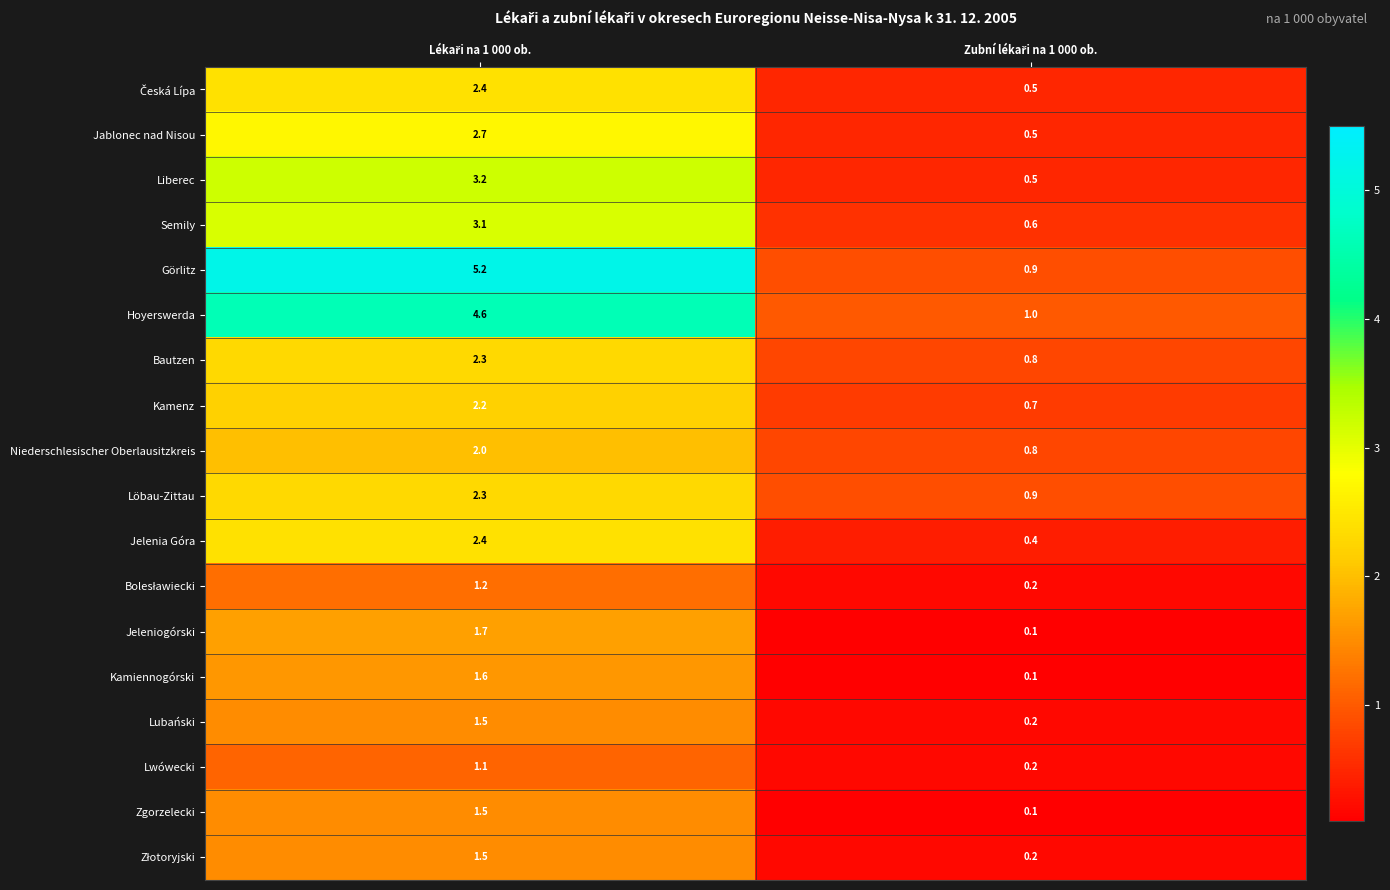

What is the difference between the maximum and minimum values in the Hoyerswerda series?

3.6